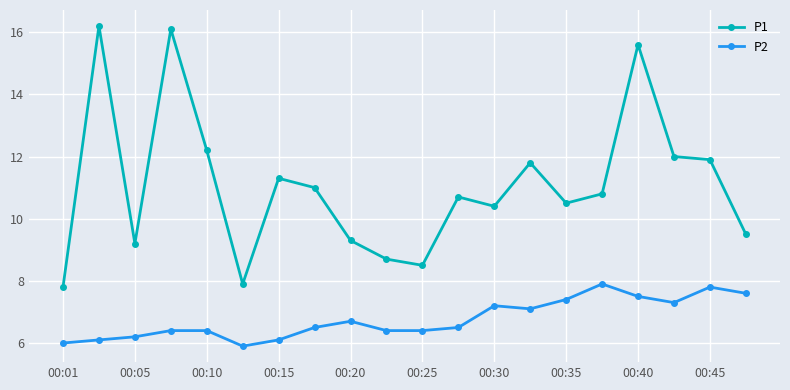

Which series has the widest spread of values?

P1